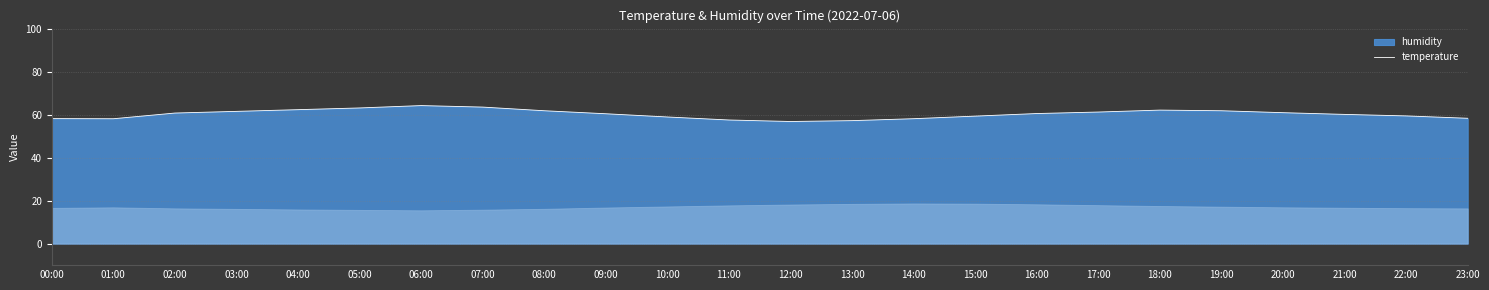

The chart shows a value of 62.1 at 18:00. True or false?

True